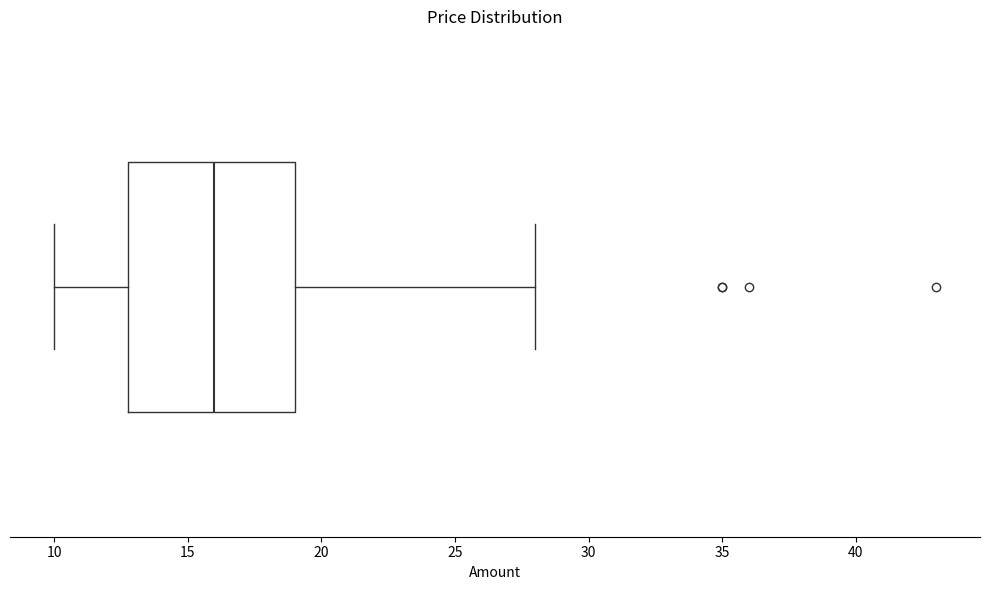

Where is the left edge of the box on the x-axis? The values are not printed on the chart, so give them approximately, as read against the axis.

13